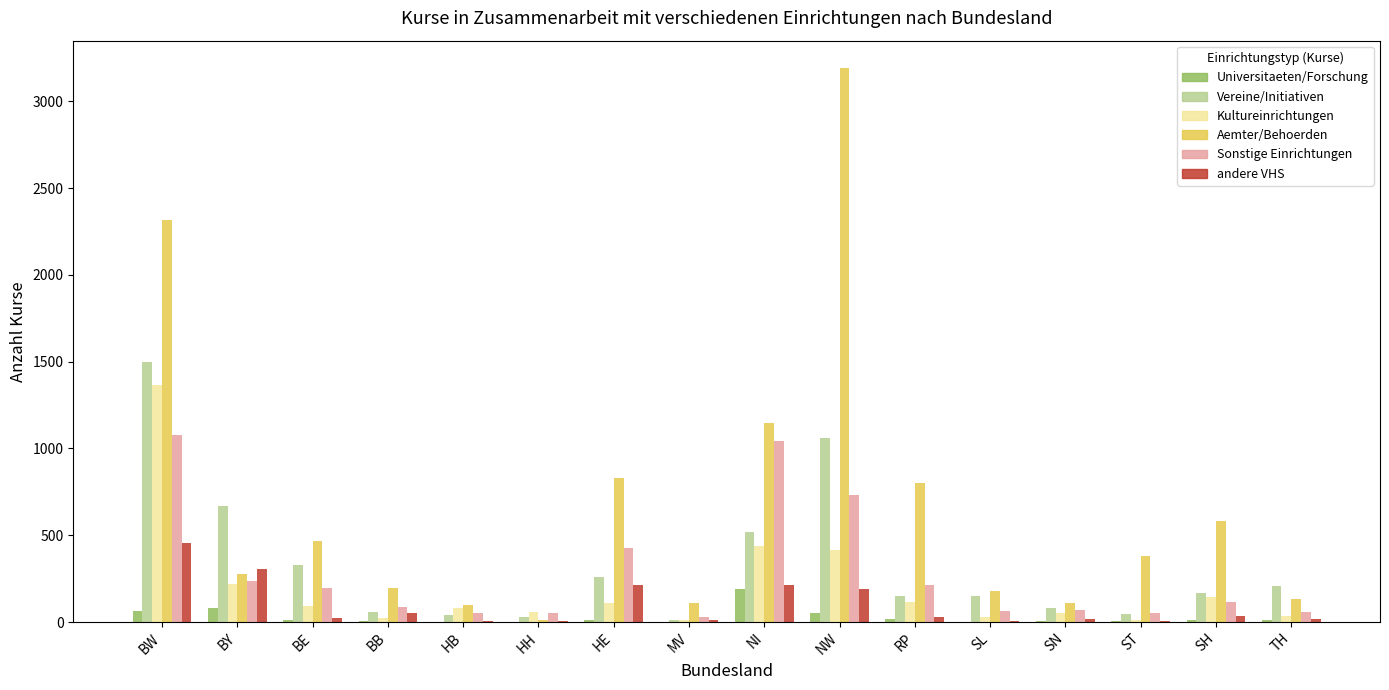

At which category is the sum across all series the highest?

BW